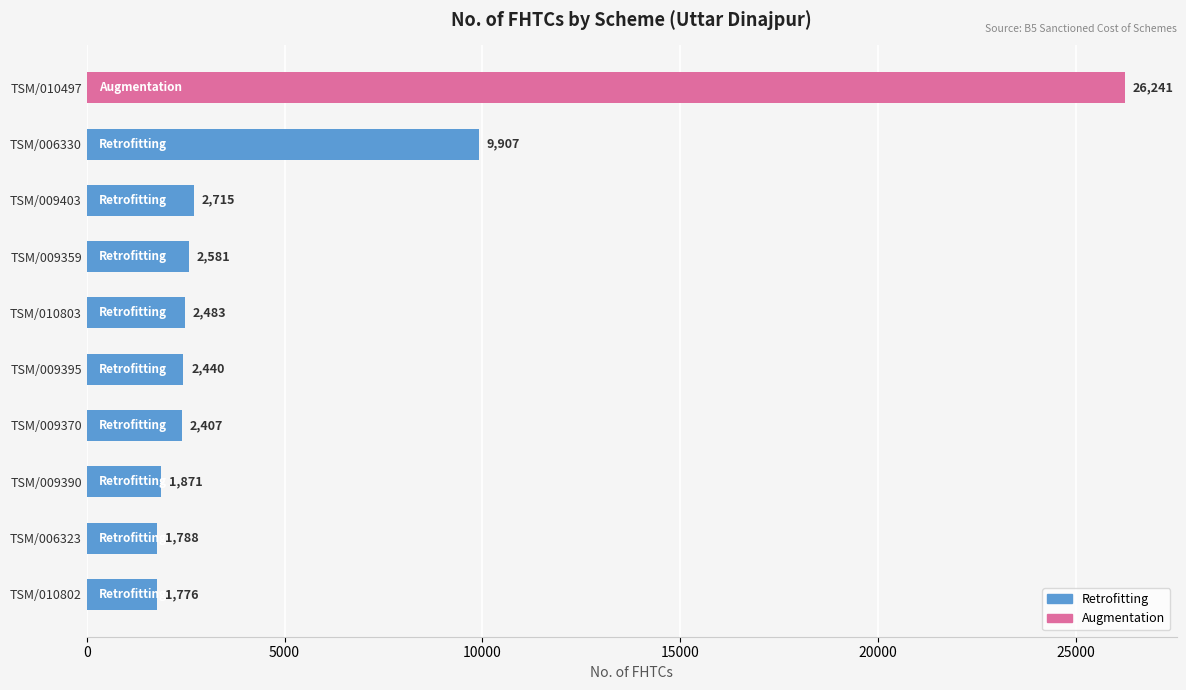

What is the maximum value shown in the chart?

26241